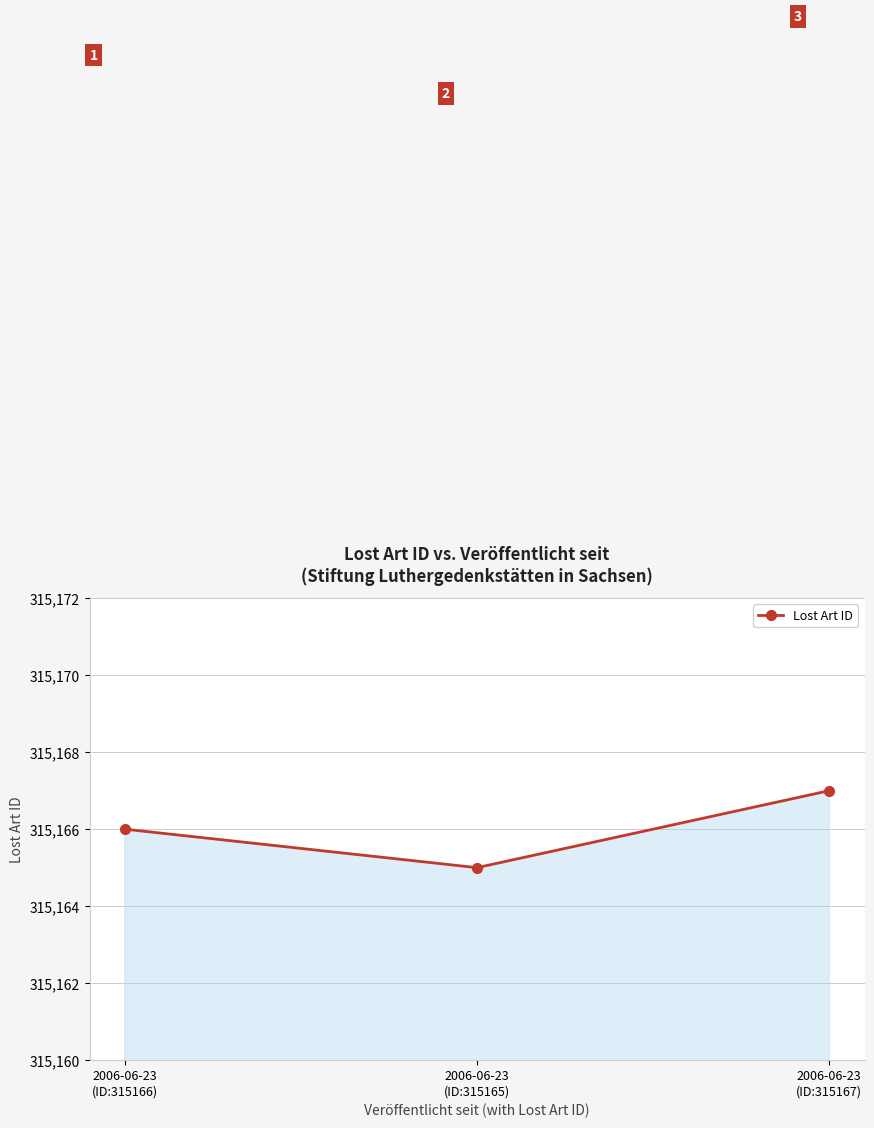

What is the label of the 3rd point from the left?

2006-06-23
(ID:315167)